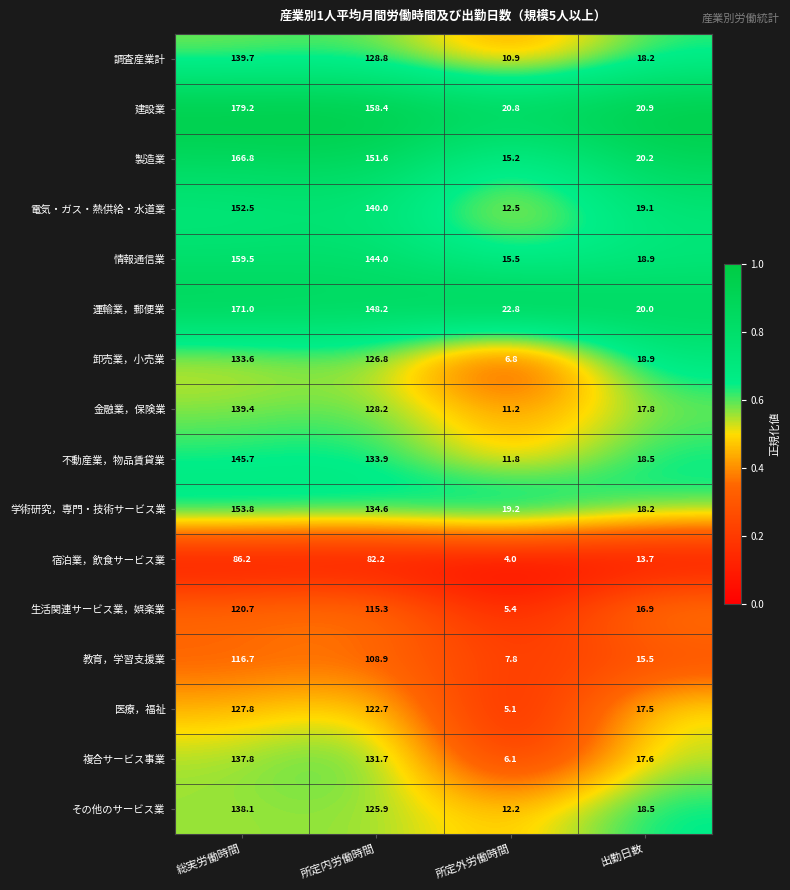

At which category is the sum across all series the highest?

総実労働時間